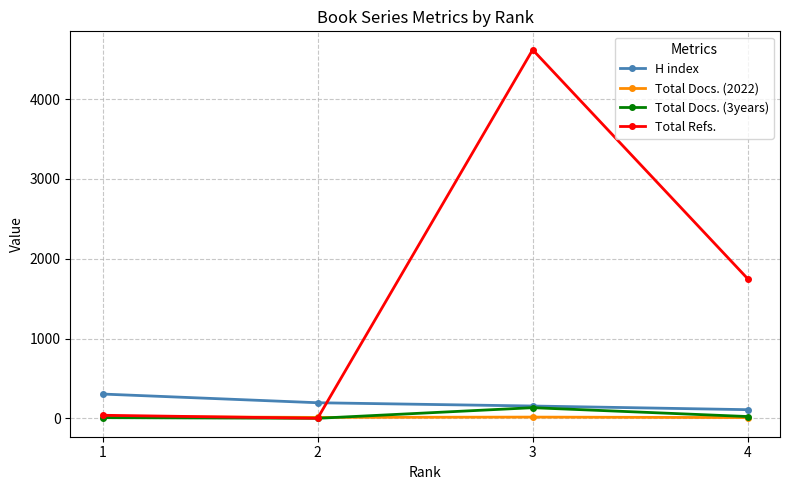

What is the sum of the Total Docs. (3years) values at 1 and 2?

8